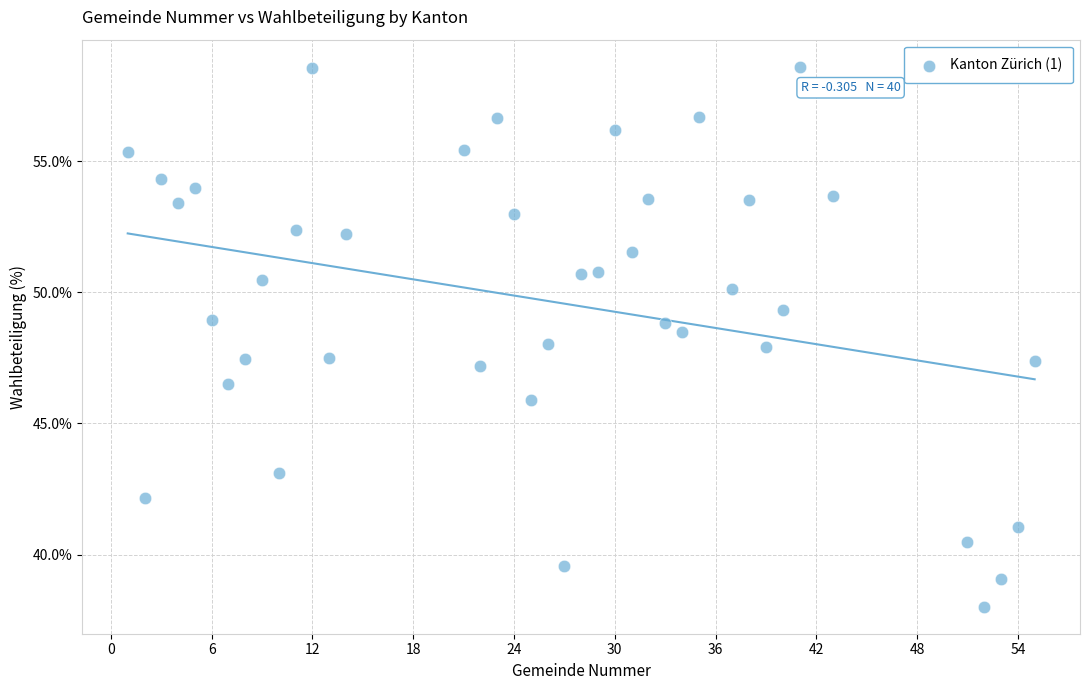

What is the range of X values (max minus min)?

54.0